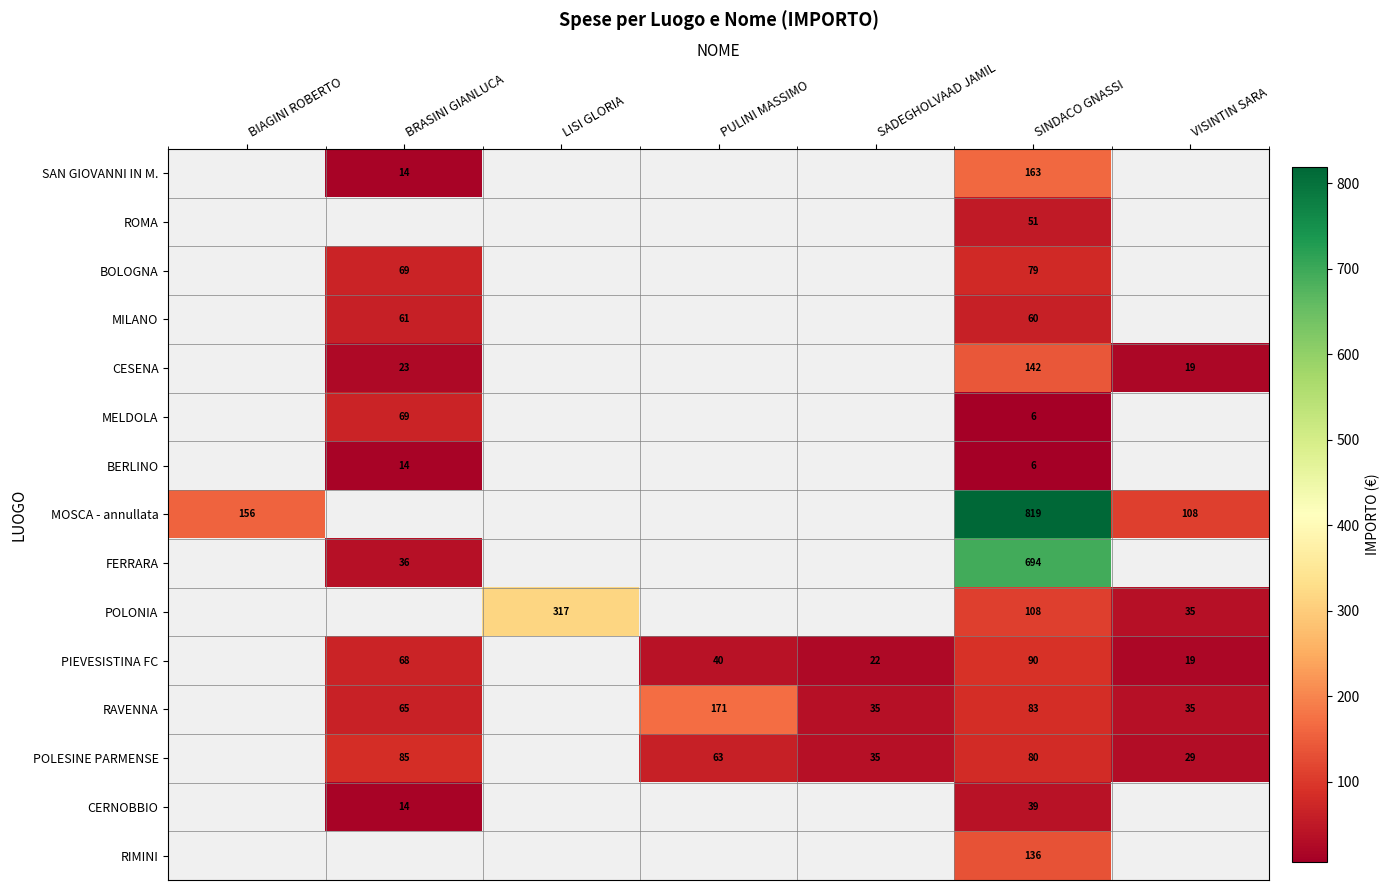

The PIEVESISTINA FC series shows 40 at PULINI MASSIMO. True or false?

True